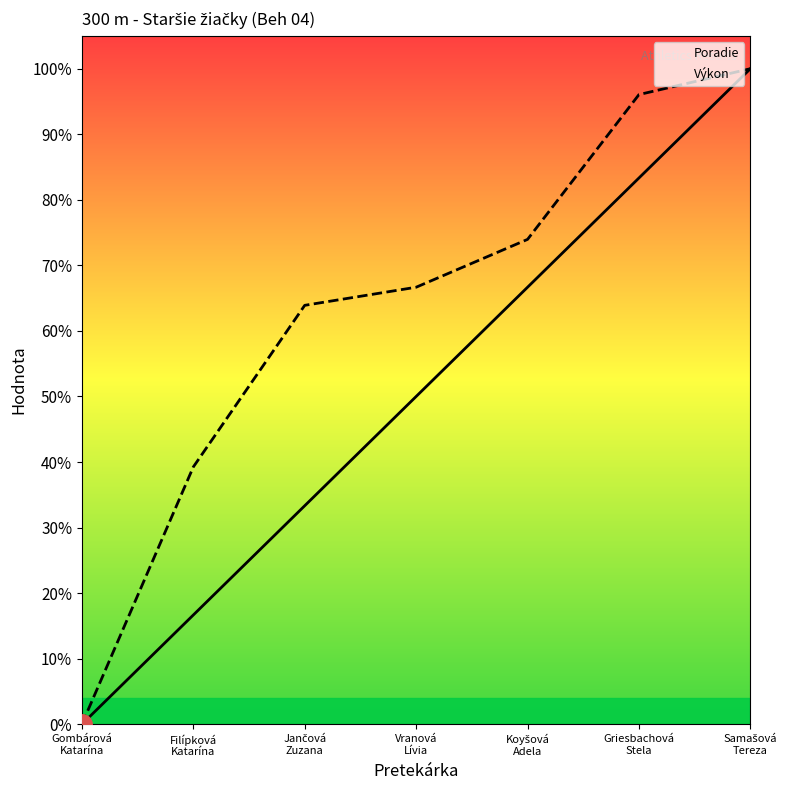

What are all the series names shown in the legend?

Poradie, Výkon